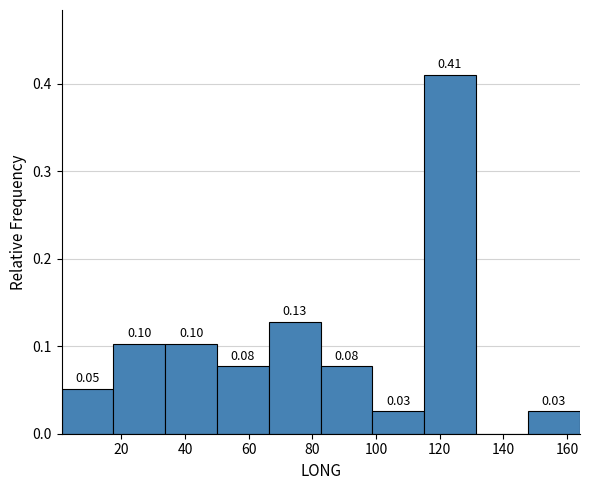

Over which range of the x-axis is the bar tallest?

116 to 132